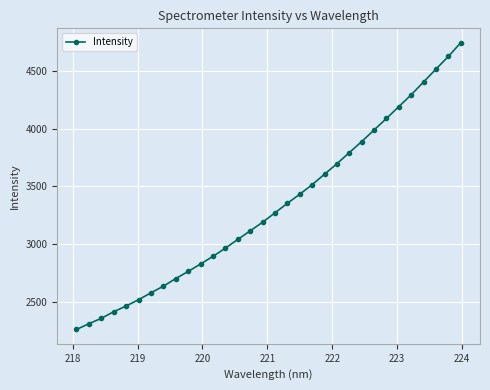

What is the difference between the second highest and second lowest values?

2310.4